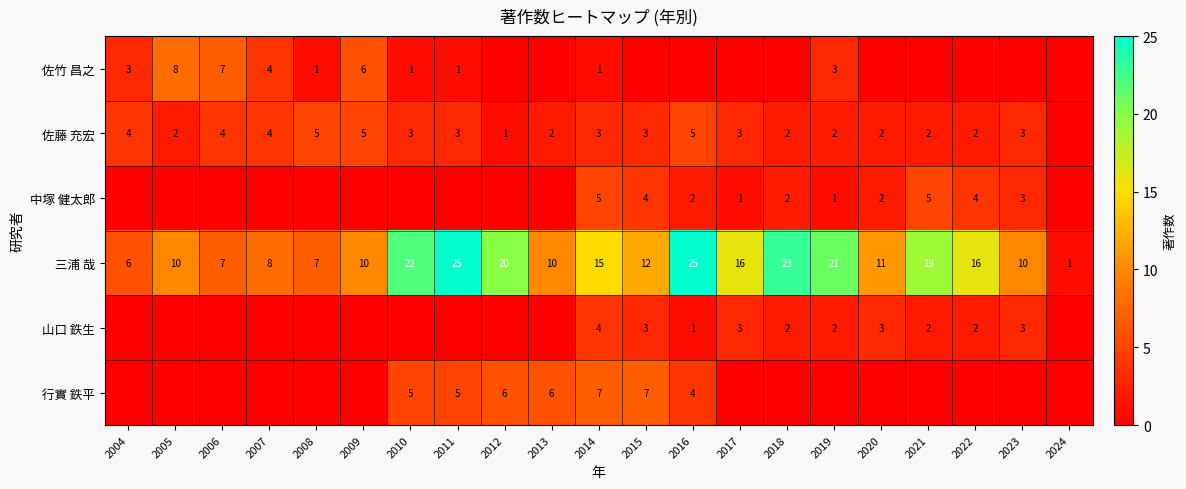

The value of 山口 鉄生 at 2014 is 6. True or false?

False